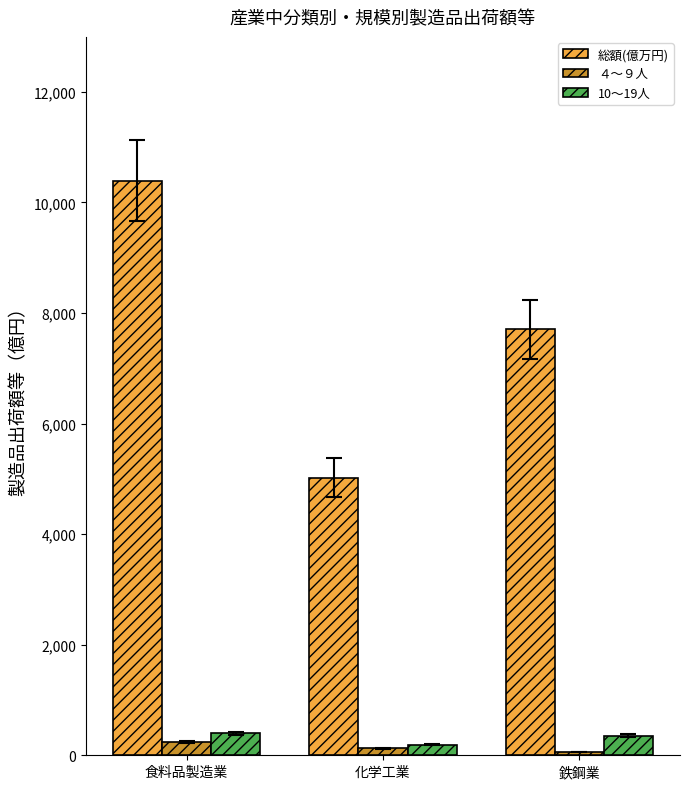

What is the greatest value displayed?

10395.9